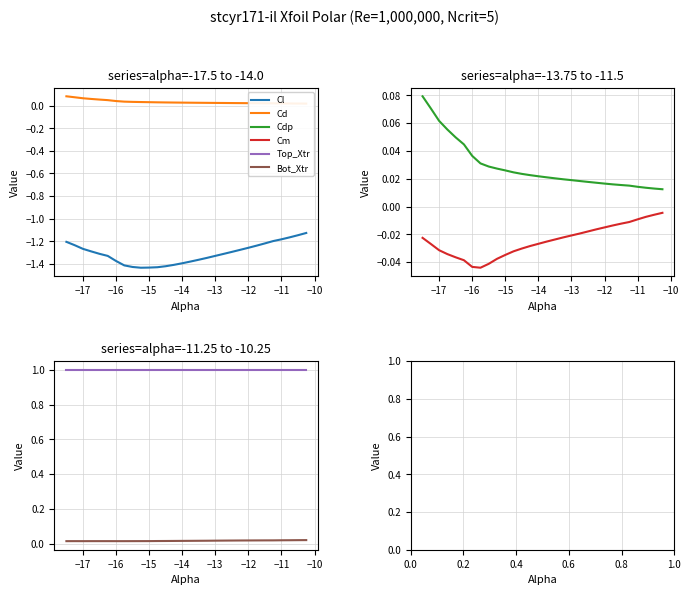

Which series has the largest range (max minus min)?

Cl